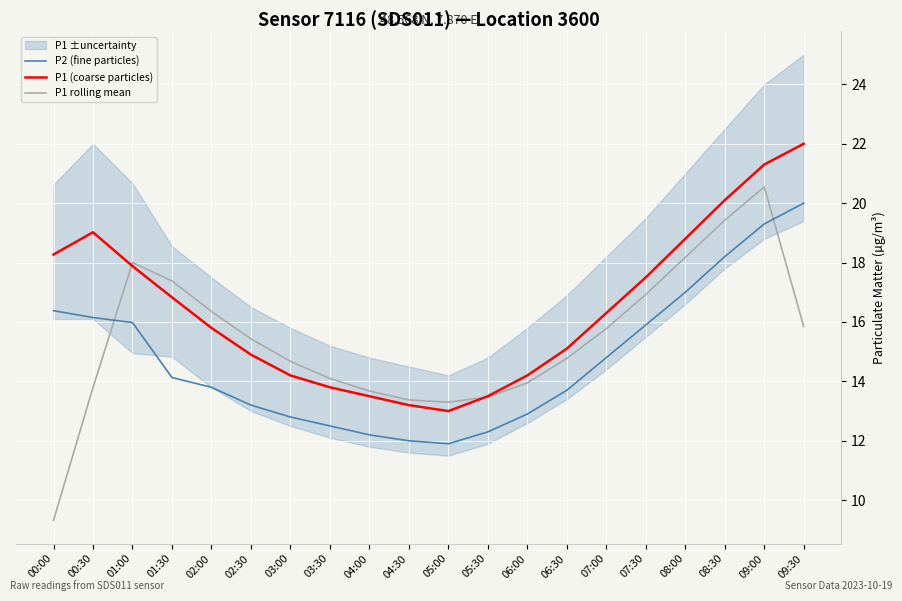

What is the value of the P1 (coarse particles) point at the 19th from the left?

21.3